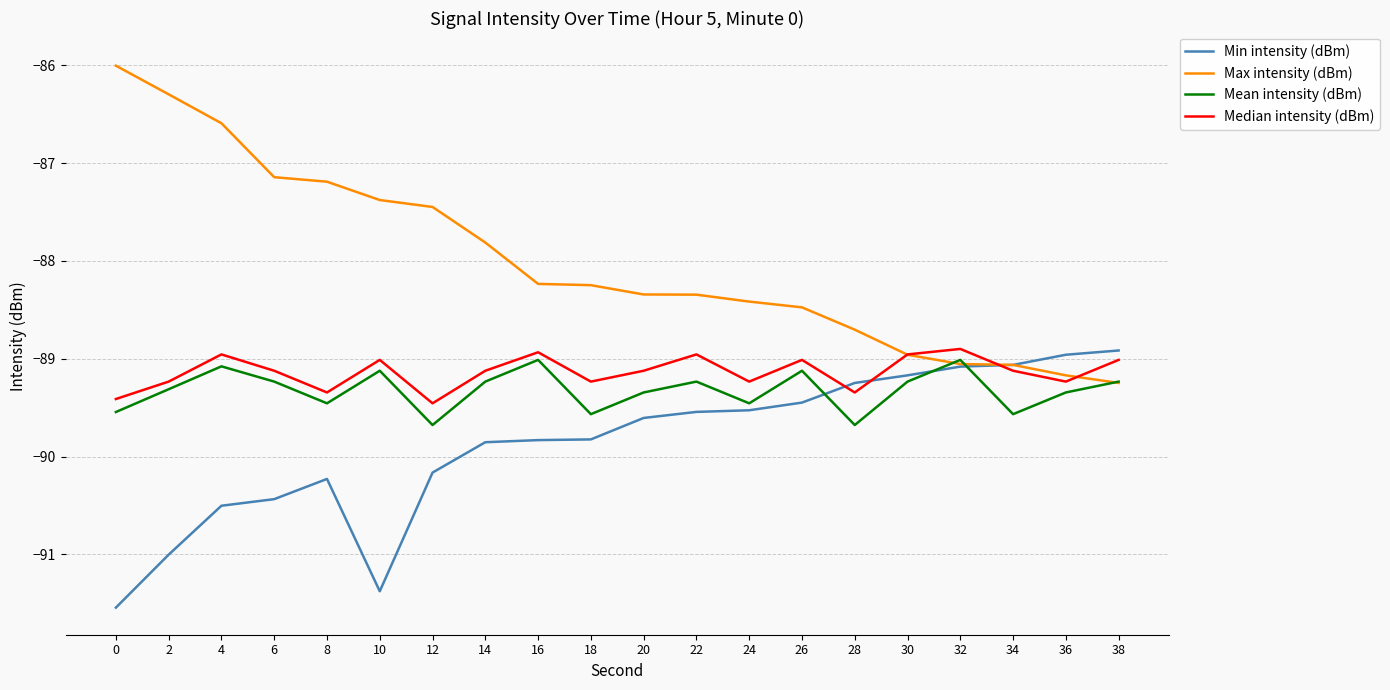

What is the average value of the Mean intensity (dBm) series?

-89.3